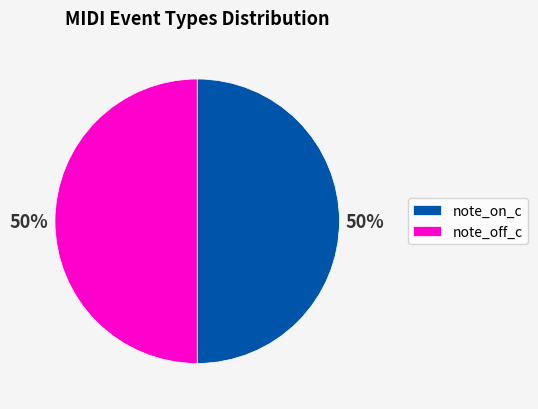

To the nearest percent, what portion does note_off_c represent?

50%